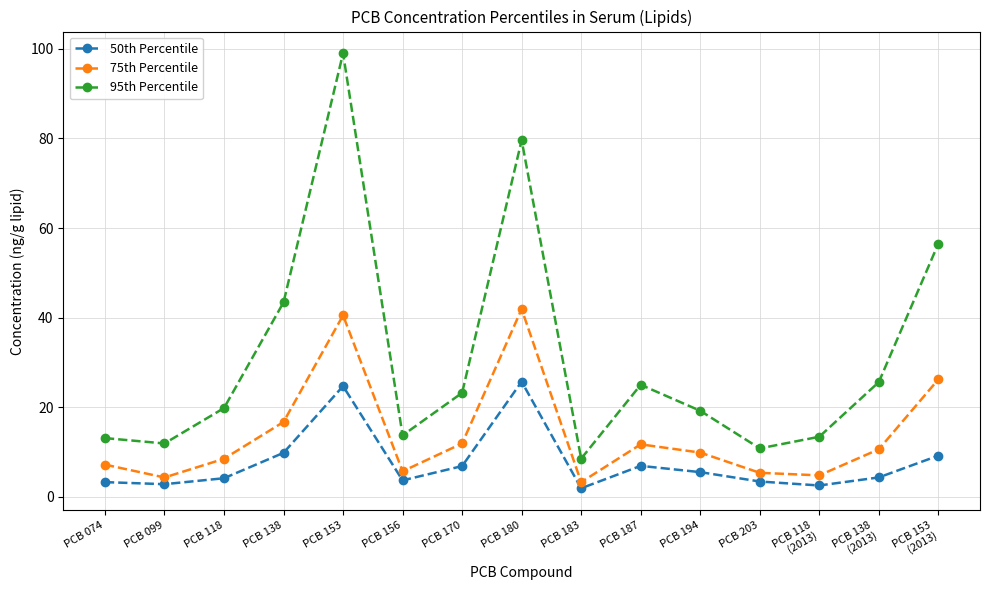

What is the label of the 10th point from the left?

PCB 187